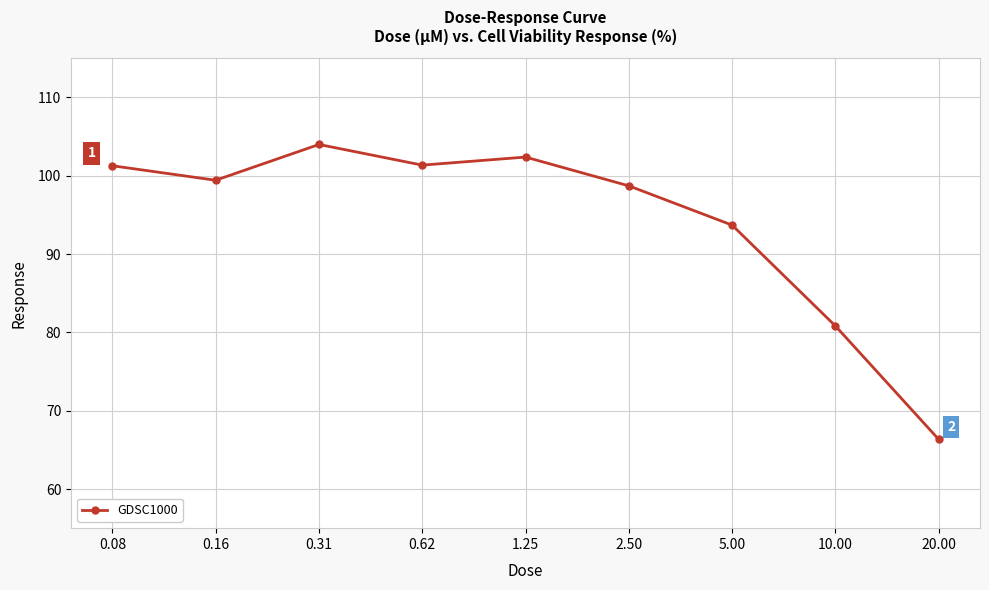

What is the difference between the maximum and minimum values?

37.7